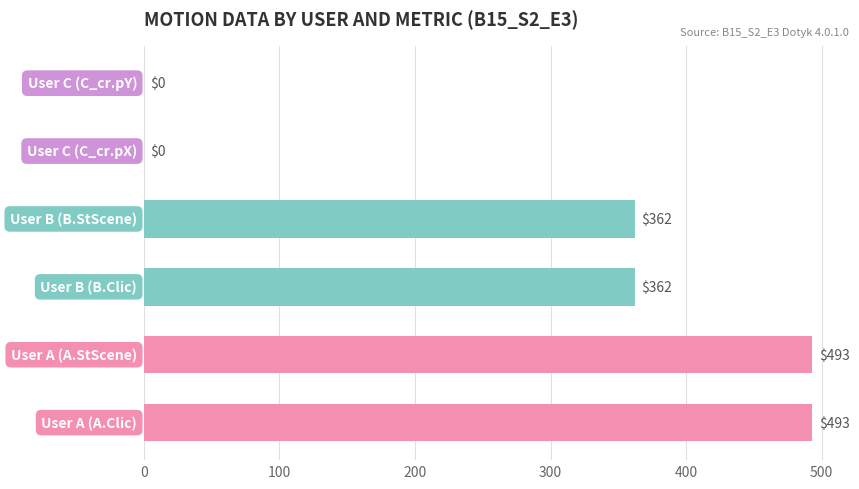

How many data points does each series have?

6